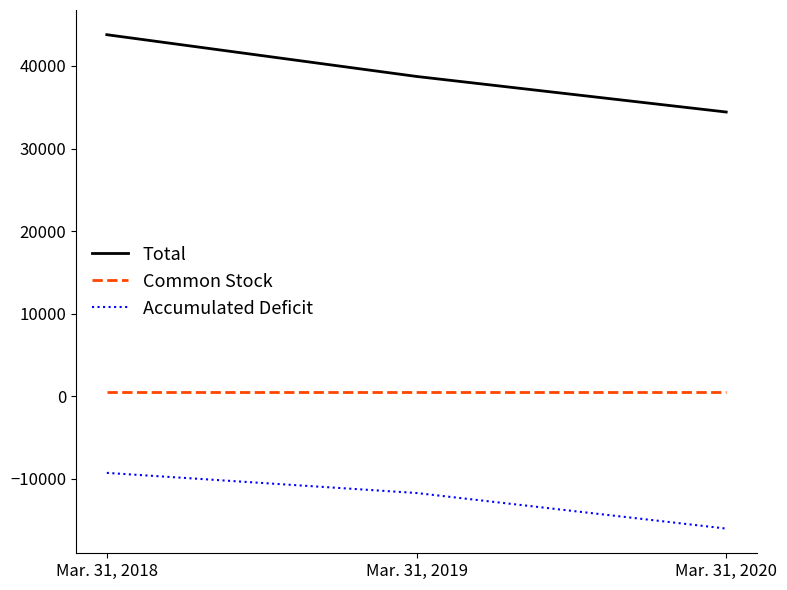

The value of Total at Mar. 31, 2019 is 10909. True or false?

False